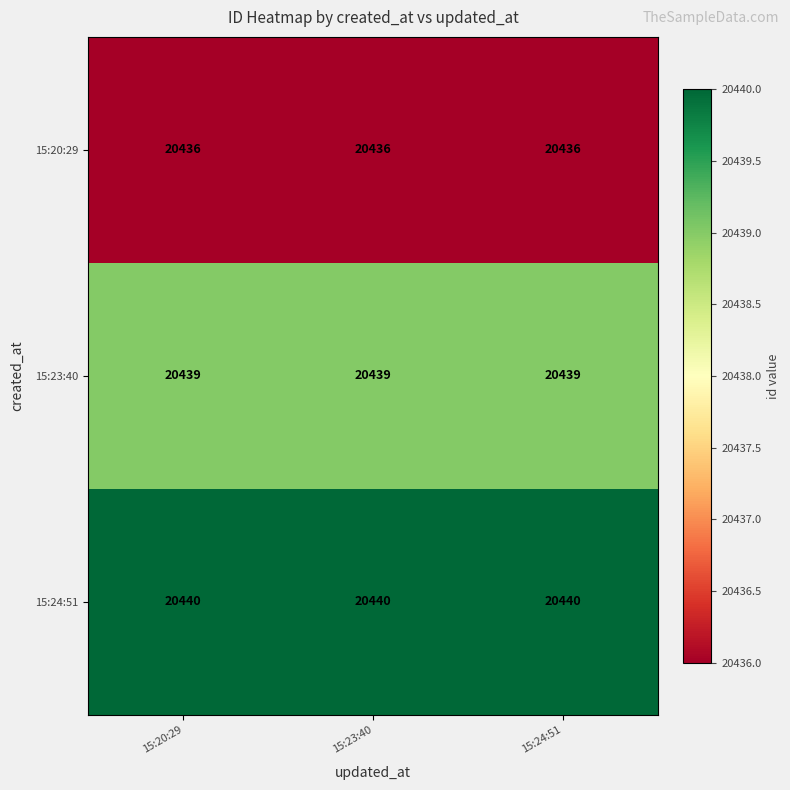

What is the highest value of the 15:23:40 series?

20439